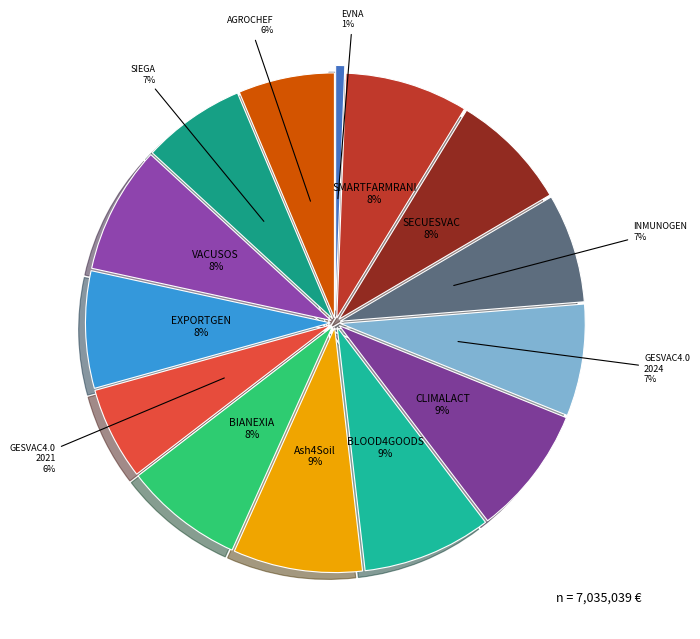

Count the number of slices in the pie.

14